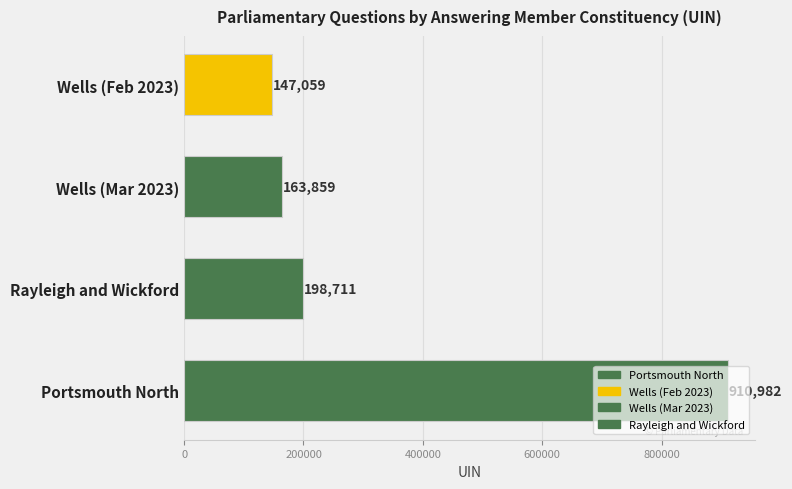

What is the difference between the second highest and second lowest values?

34852